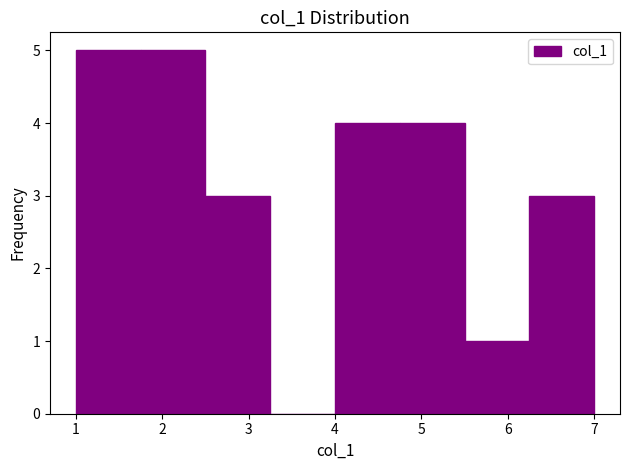

Reading left to right, list every bar in this chart as the range it spans on the x-axis followed by its height. Neither the bar edges nor the heights are printed on the chart, so give them approximately, as read against the axes.

1.00 to 1.75: 5
1.75 to 2.50: 5
2.50 to 3.25: 3
3.25 to 4.00: 0
4.00 to 4.75: 4
4.75 to 5.50: 4
5.50 to 6.25: 1
6.25 to 7.00: 3